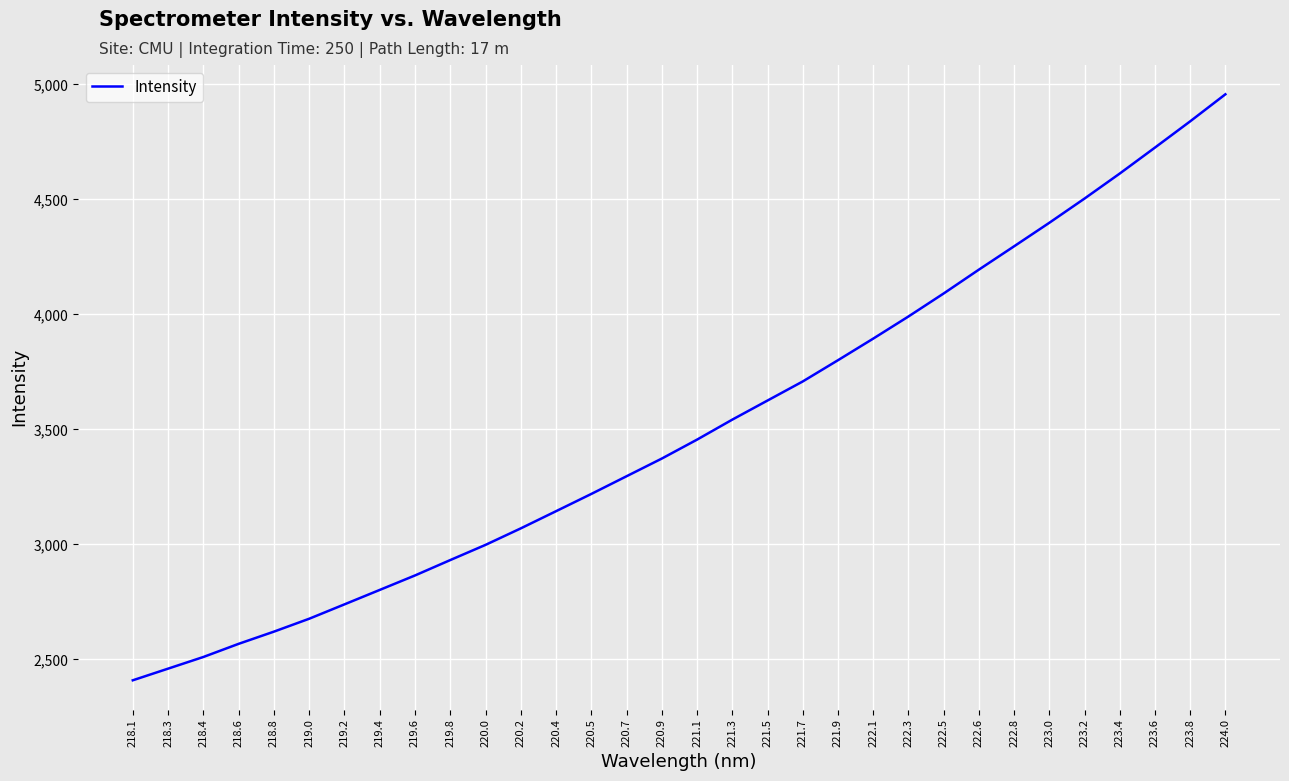

List the labels in order of value, smallest first.

218.1, 218.3, 218.4, 218.6, 218.8, 219.0, 219.2, 219.4, 219.6, 219.8, 220.0, 220.2, 220.4, 220.5, 220.7, 220.9, 221.1, 221.3, 221.5, 221.7, 221.9, 222.1, 222.3, 222.5, 222.6, 222.8, 223.0, 223.2, 223.4, 223.6, 223.8, 224.0